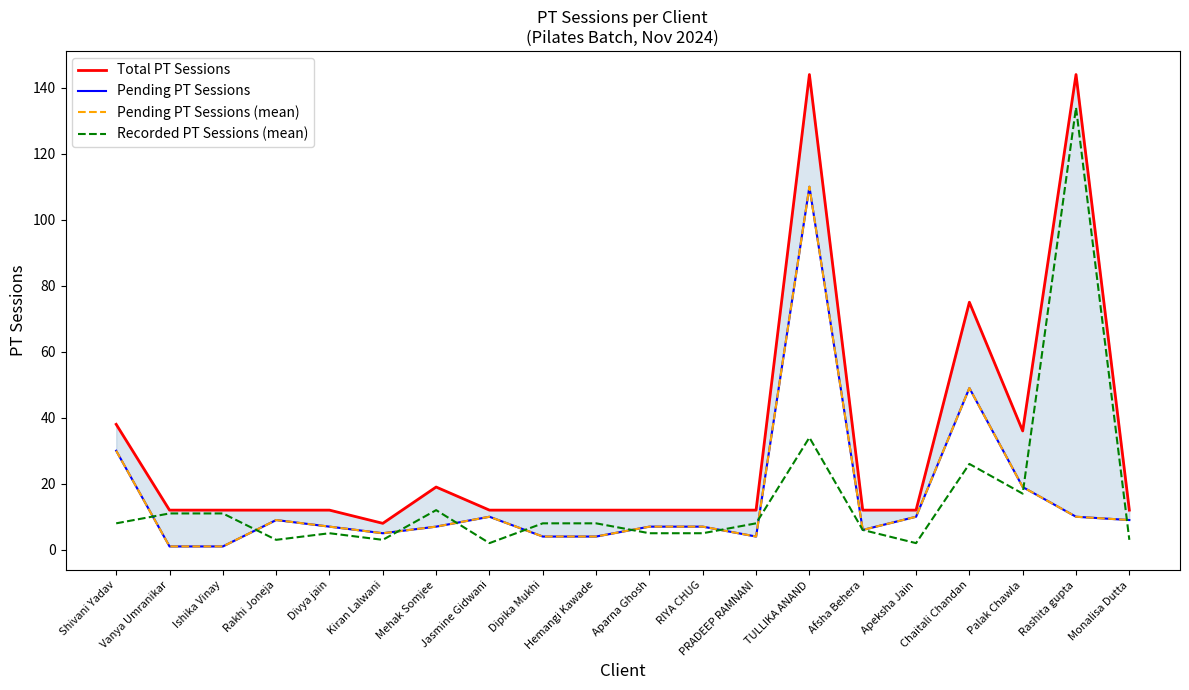

How many values in the Pending PT Sessions (mean) series exceed 7?

9